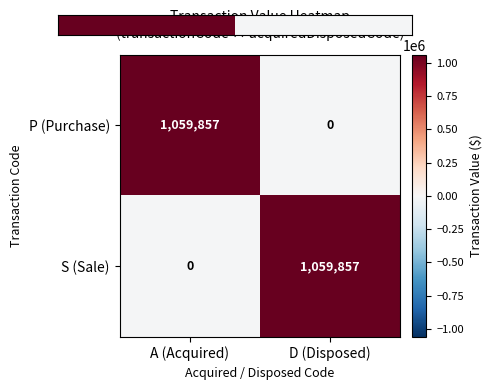

What is the maximum value shown in the chart?

1059857